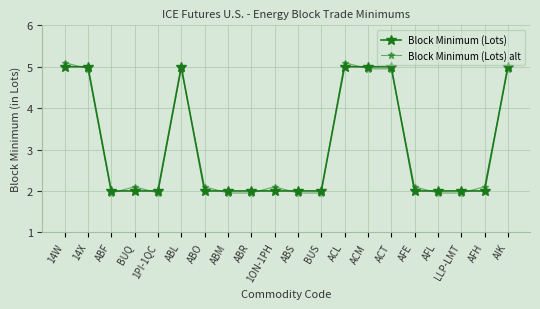

Does the chart have visible grid lines?

Yes